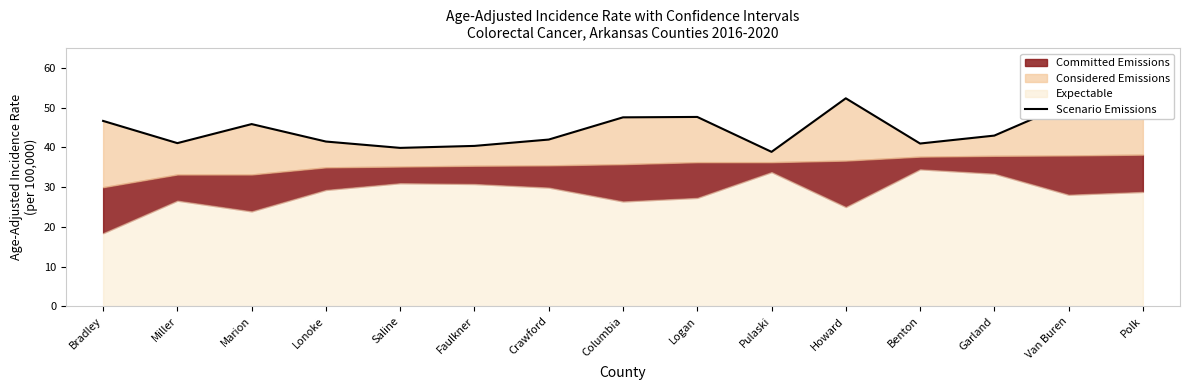

Reading left to right, list all the values displayed in this chart.

46.7	41.1	45.9	41.5	39.9	40.4	42.0	47.6	47.7	38.9	52.4	41.0	43.0	51.1	50.3